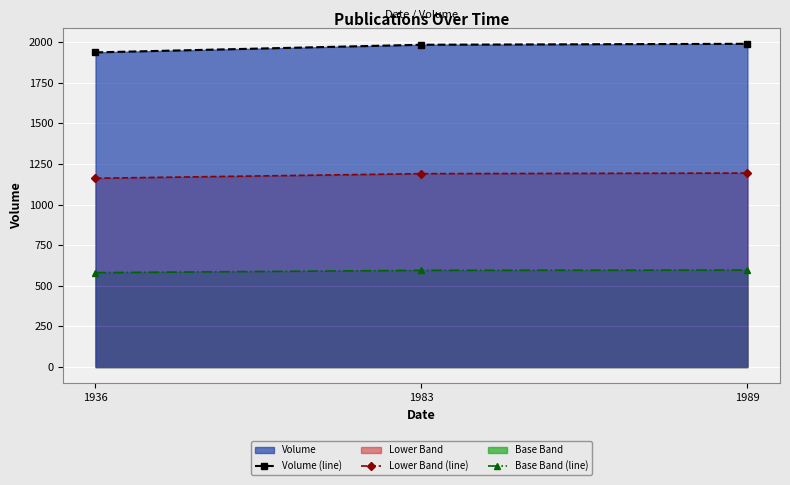

At which label does Lower Band (line) first exceed 1189?

1983